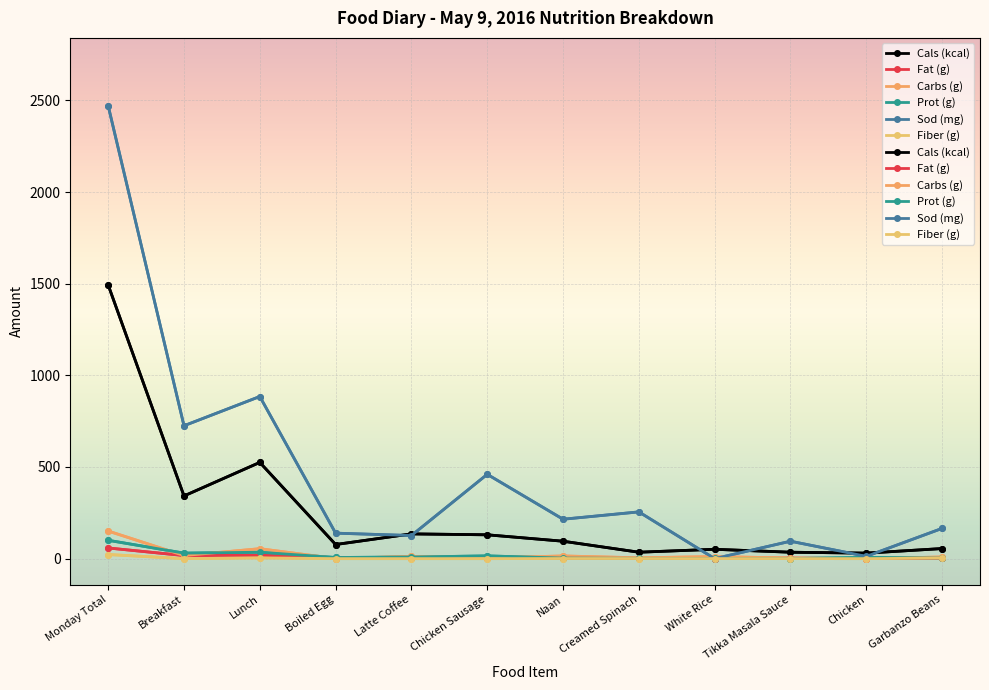

Reading right to left, transcribe all the data shown in this chart.

Cals (kcal): 55.0	30.0	35.0	51.0	35.0	95.0	130.0	135.0	77.0	525.0	342.0	1493.0
Fat (g): 1.0	0.2	2.2	0.1	1.2	2.5	6.0	5.5	5.3	18.3	16.8	58.1
Carbs (g): 9.0	0.0	3.2	11.1	4.5	14.5	4.0	12.4	0.6	54.1	16.9	150.6
Prot (g): 3.0	6.5	0.5	1.1	1.5	3.0	15.0	8.8	6.3	34.9	30.1	100.1
Sod (mg): 165.0	12.5	95.0	0.0	255.0	215.0	460.0	126.0	139.0	884.5	725.0	2470.5
Fiber (g): 3.0	0.0	0.2	0.2	0.5	0.5	0.0	0.0	0.0	4.5	0.0	22.4